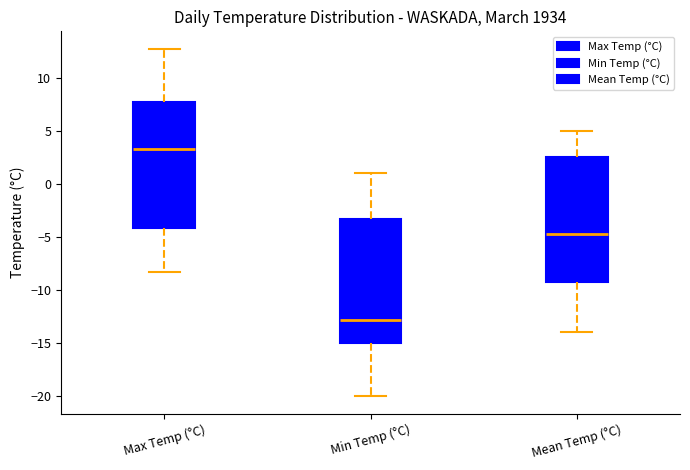

Reading left to right, transcribe this box plot: for each box, give where its median line is, the range the box spans, and where its two whiskers end, as read against the y-axis. The values are not printed on the chart, so give them approximately, as read against the axis.

Max Temp (°C): median 3.5, box -4.0 to 8.0, whiskers -8.5 to 13.0
Min Temp (°C): median -13.0, box -15.0 to -3.5, whiskers -20.0 to 1.0
Mean Temp (°C): median -4.5, box -9.0 to 2.5, whiskers -14.0 to 5.0